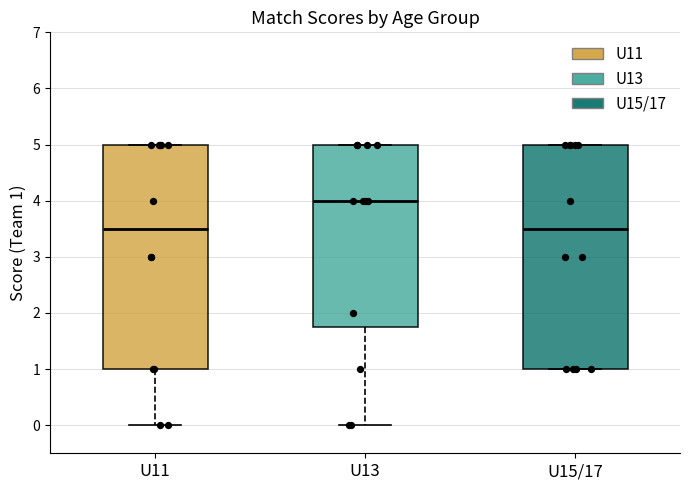

Reading left to right, transcribe this box plot: for each box, give where its median line is, the range the box spans, and where its two whiskers end, as read against the y-axis. The values are not printed on the chart, so give them approximately, as read against the axis.

U11: median 3.5, box 1.0 to 5.0, whiskers 0.0 to 5.0
U13: median 4.0, box 1.8 to 5.0, whiskers 0.0 to 5.0
U15/17: median 3.5, box 1.0 to 5.0, whiskers 1.0 to 5.0